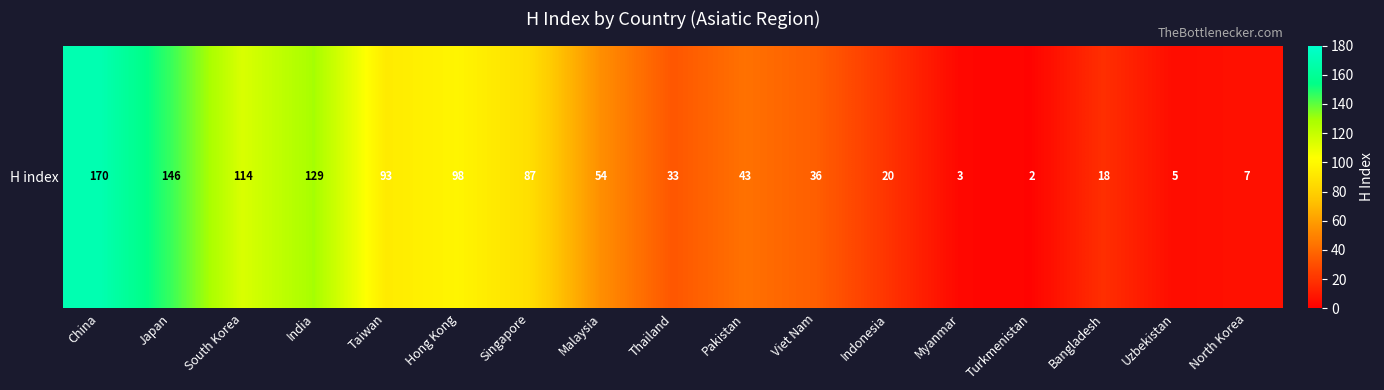

What is the greatest value displayed?

170